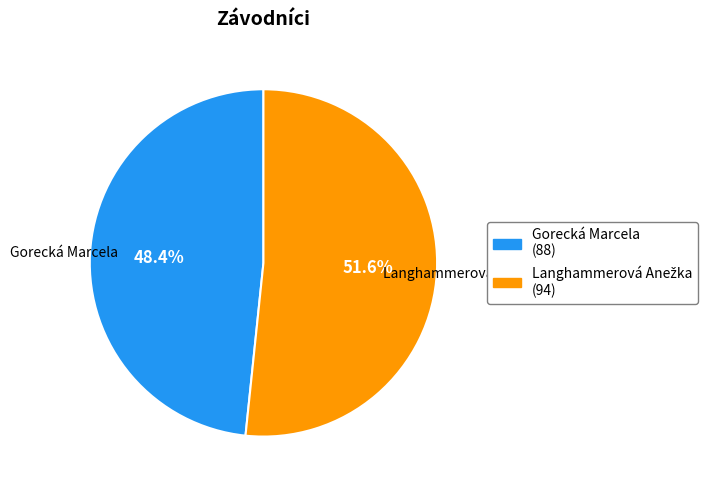

What is the smallest slice in the pie chart?

Gorecká Marcela